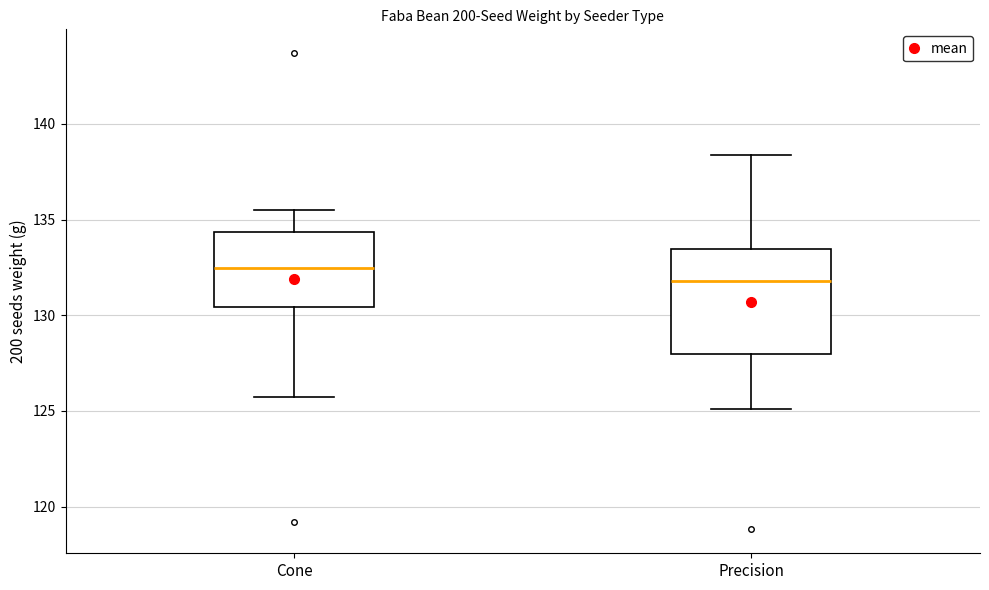

Which box has the highest median line?

Cone